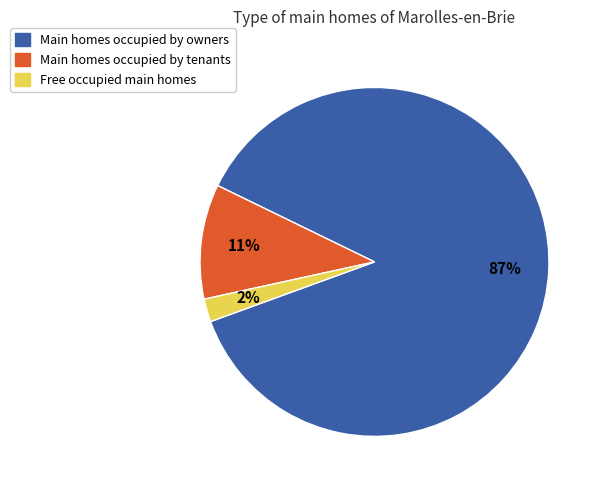

Is the sum of Free occupied main homes and Main homes occupied by owners greater than half?

Yes